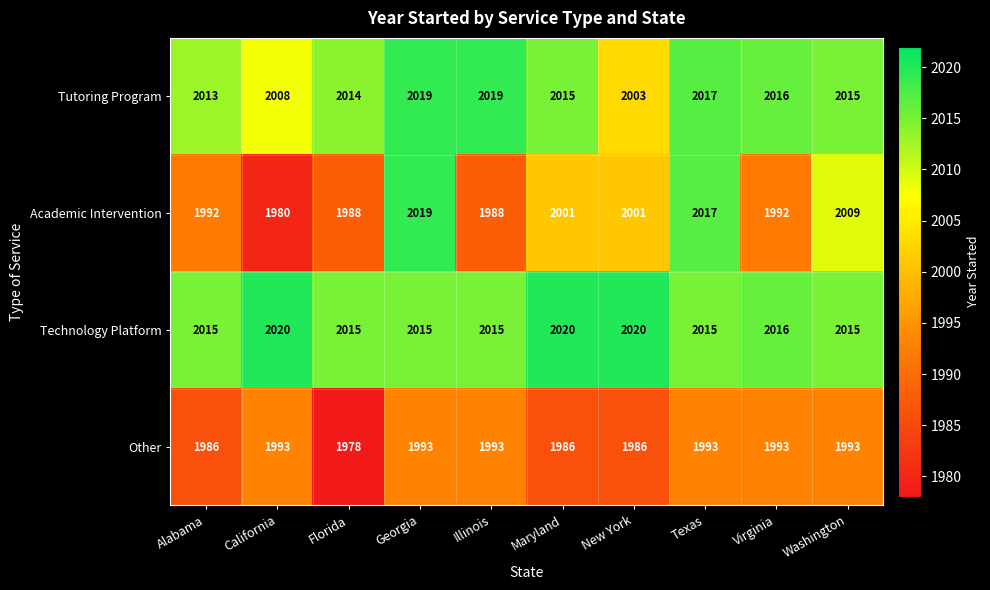

At which category is the sum across all series the highest?

Georgia